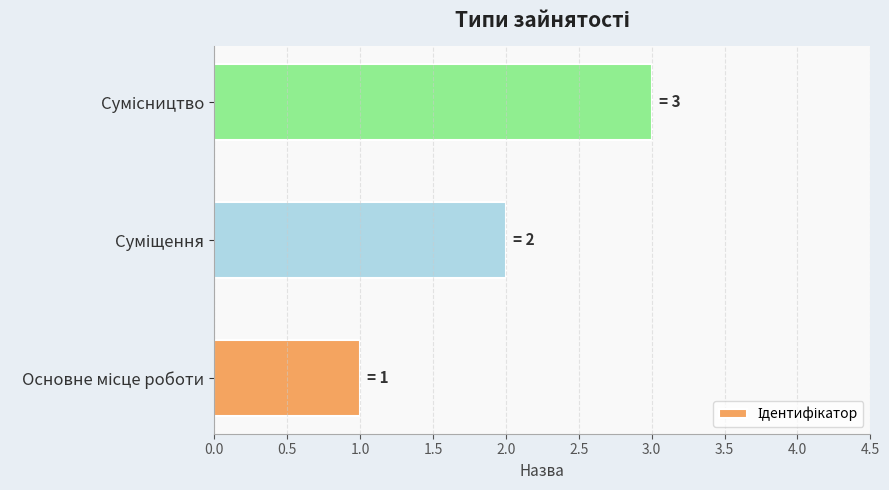

What is the sum of all values?

6